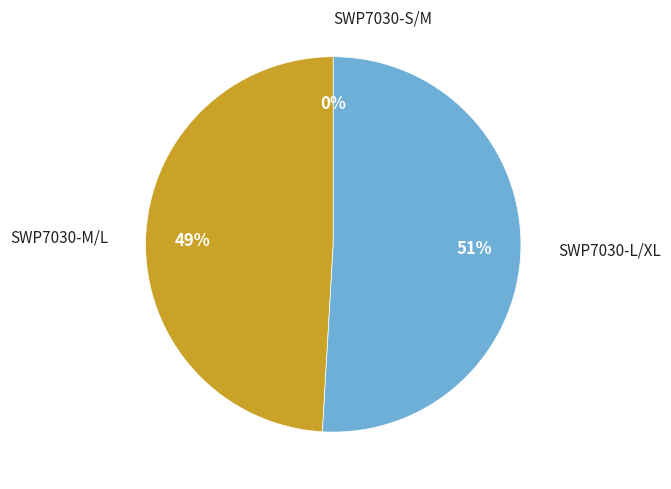

To the nearest percent, what is the average slice percentage?

33%